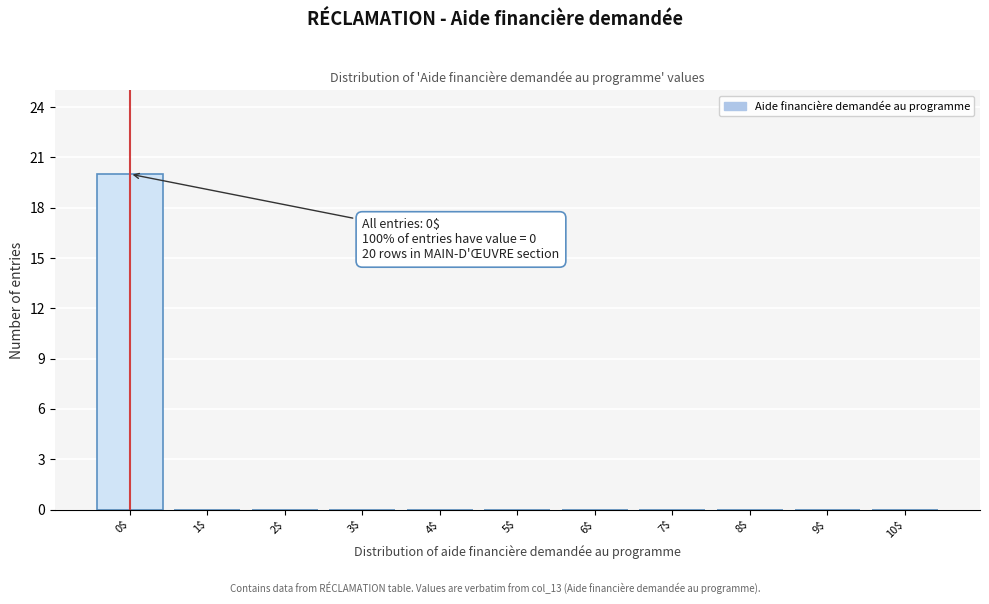

The chart shows a value of -13 at 8$. True or false?

False